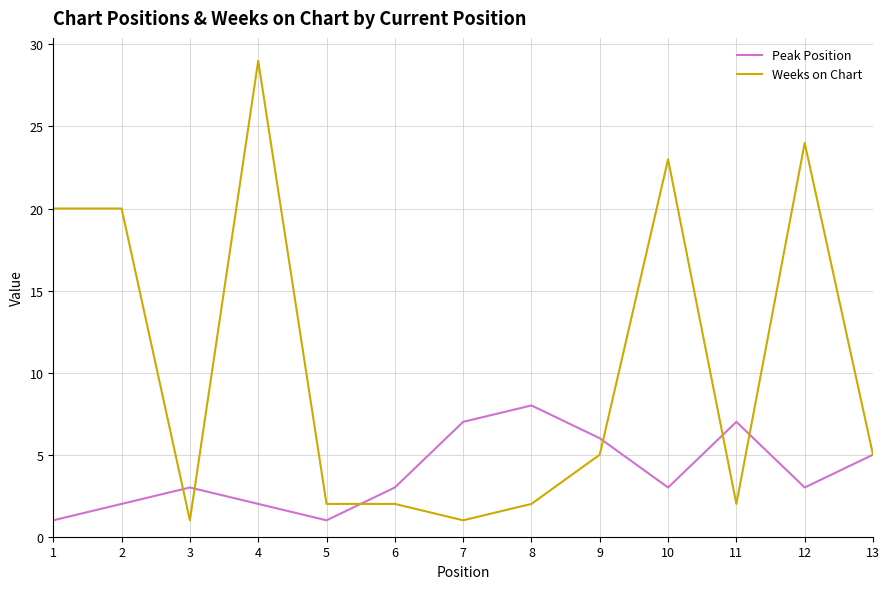

At which category is the sum across all series the highest?

4